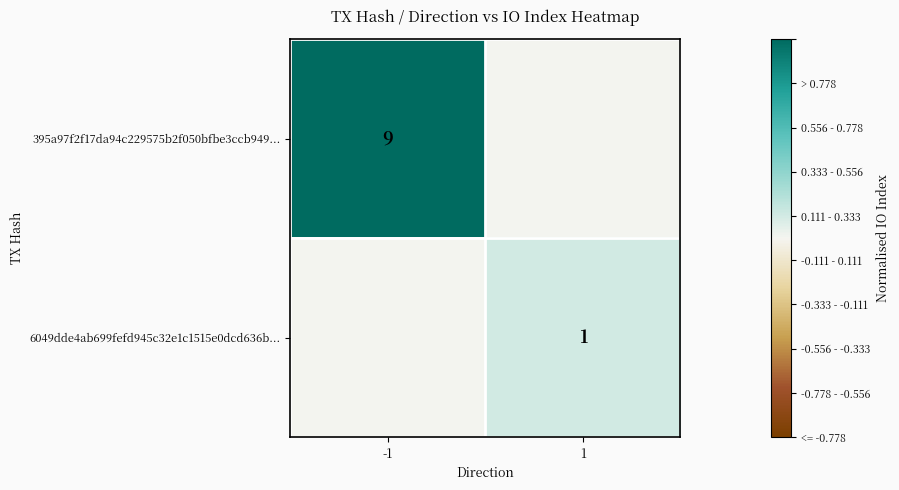

Is the value of 395a97f2f17da94c229575b2f050bfbe3ccb949... at -1 greater than the value of 6049dde4ab699fefd945c32e1c1515e0dcd636b... at 1?

Yes